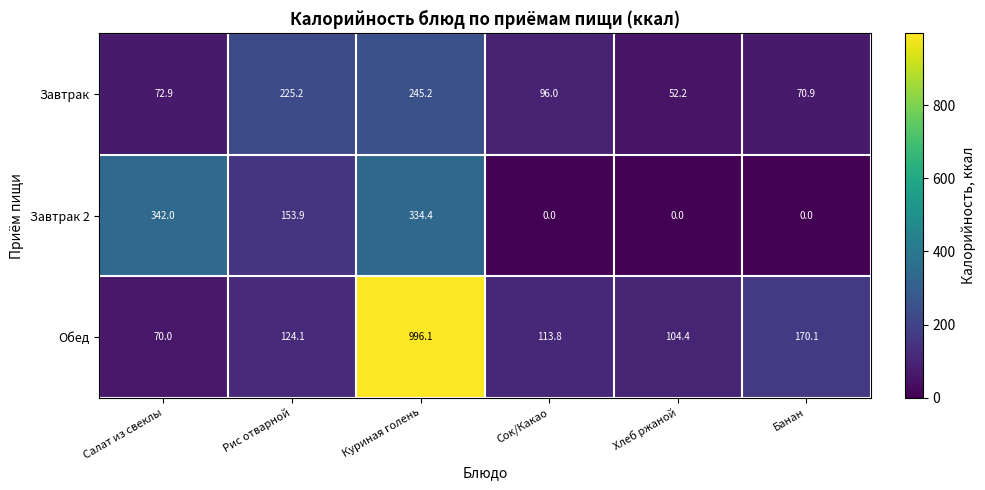

Where does the Завтрак series first go above 96?

Рис отварной